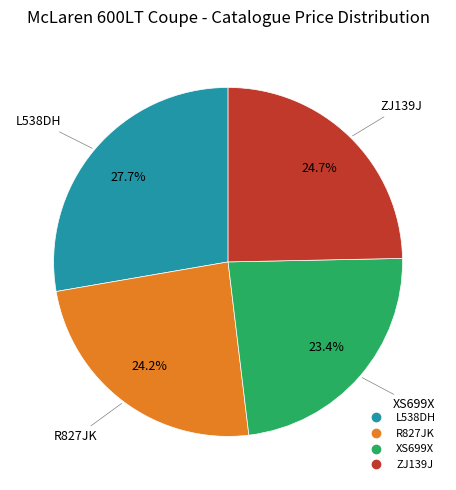

To the nearest percent, what portion does R827JK represent?

24%